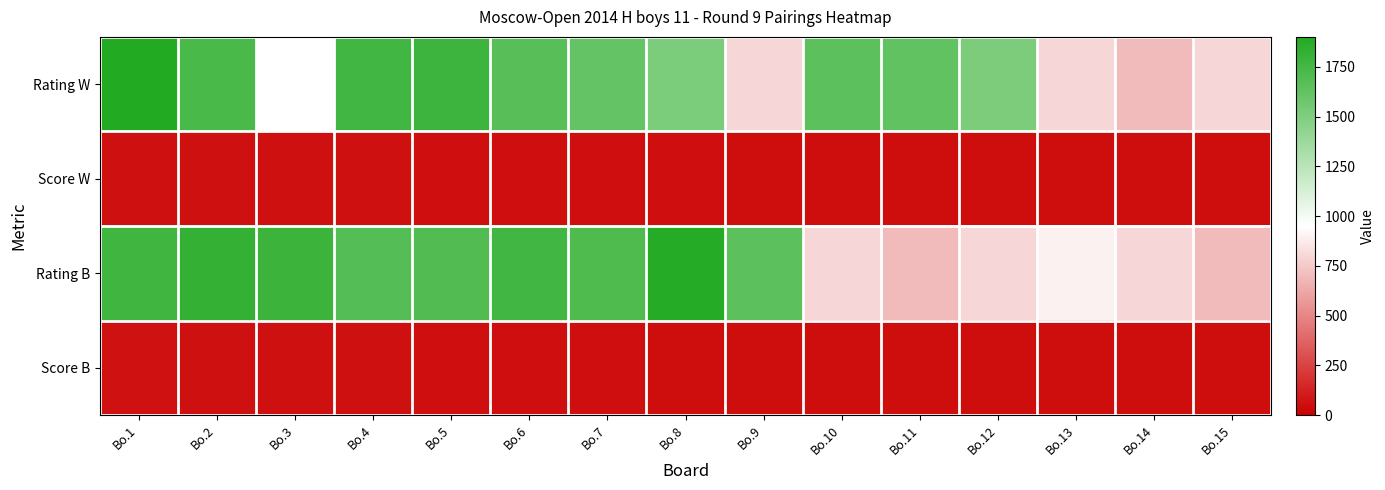

Is it true that Score B equals 28.2 at Bo.7?

False